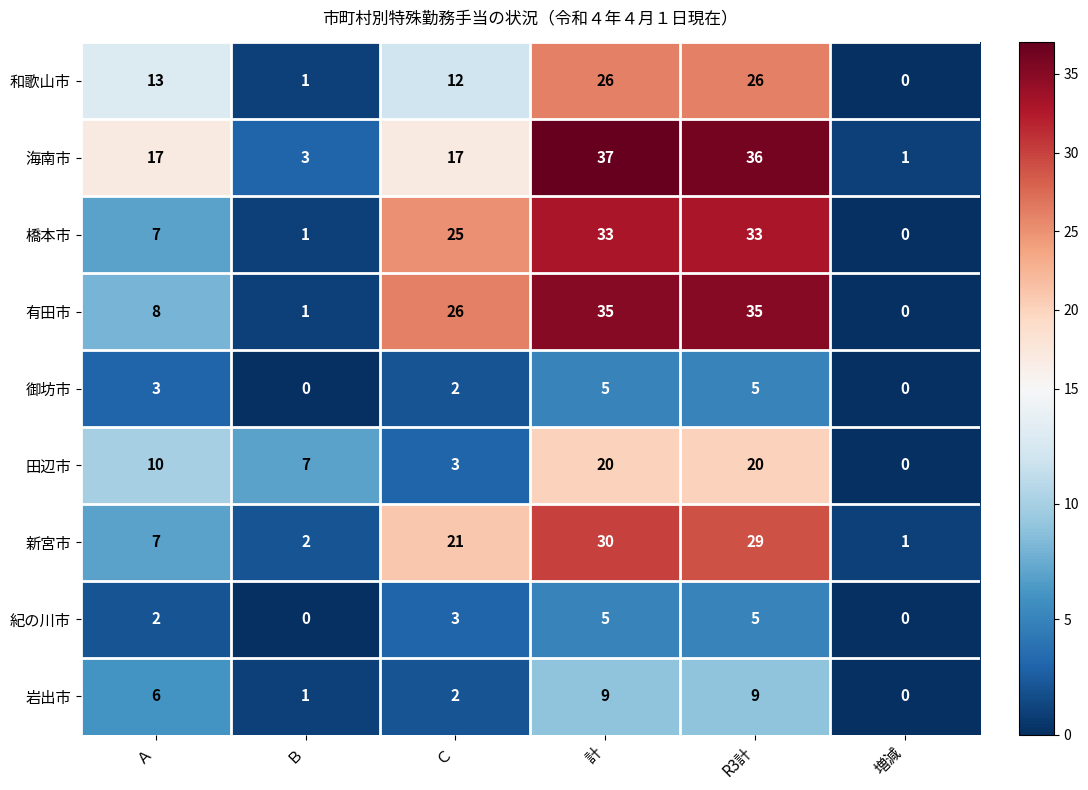

Which has a higher value, Ｃ or R3計?

R3計